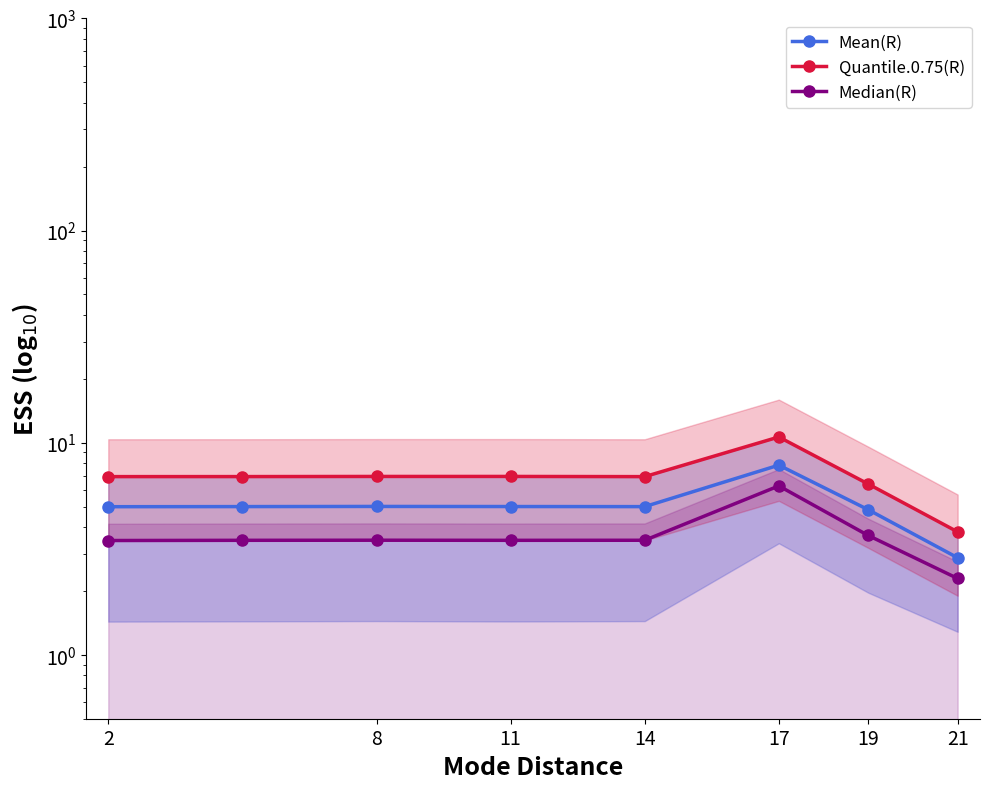

How many series are shown in this chart?

3